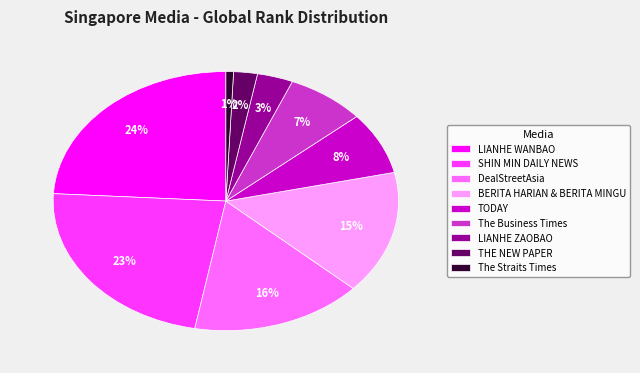

Which has a higher value, The Business Times or The Straits Times?

The Business Times